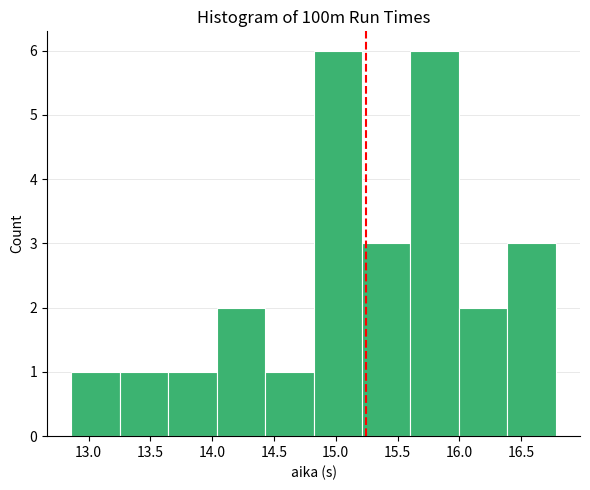

Reading left to right, list every bar in this chart as the range it spans on the x-axis followed by its height. Neither the bar edges nor the heights are printed on the chart, so give them approximately, as read against the axes.

12.85 to 13.25: 1
13.25 to 13.65: 1
13.65 to 14.05: 1
14.05 to 14.45: 2
14.45 to 14.80: 1
14.80 to 15.20: 6
15.20 to 15.60: 3
15.60 to 16.00: 6
16.00 to 16.40: 2
16.40 to 16.80: 3